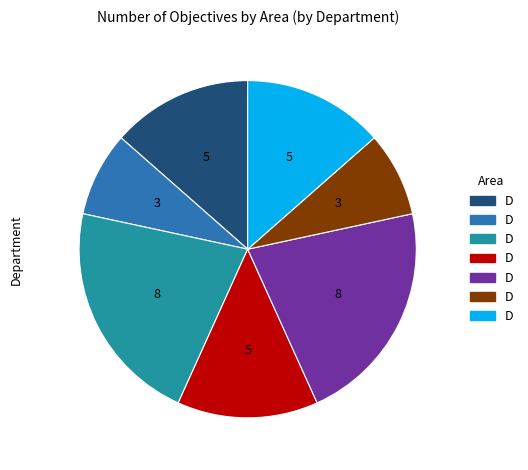

Is there any slice that represents more than half of the pie?

No